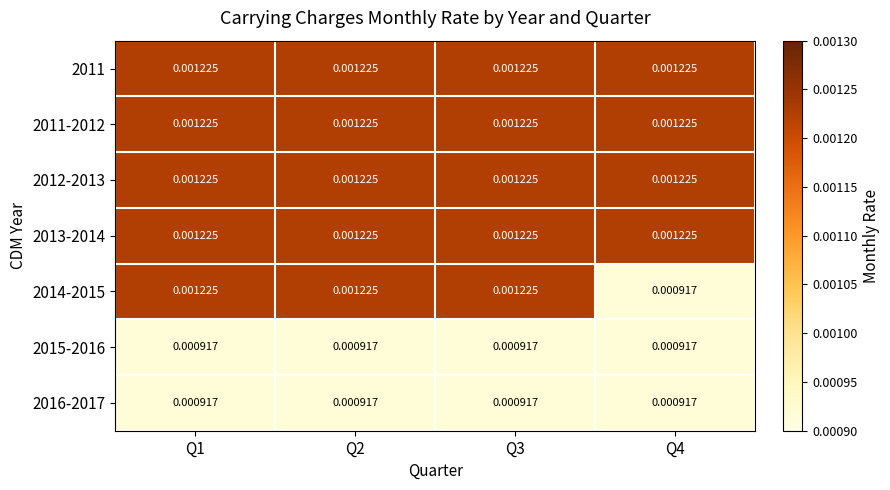

Is the value of 2016-2017 at Q1 greater than the value of 2014-2015 at Q3?

No